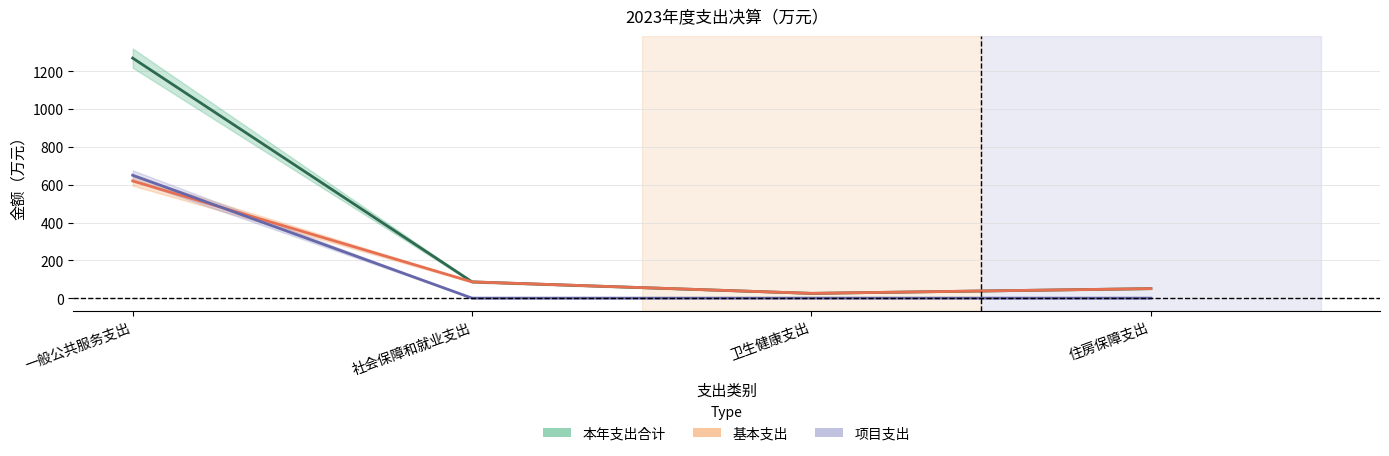

The value of 本年支出合计 at 卫生健康支出 is 13.0. True or false?

False